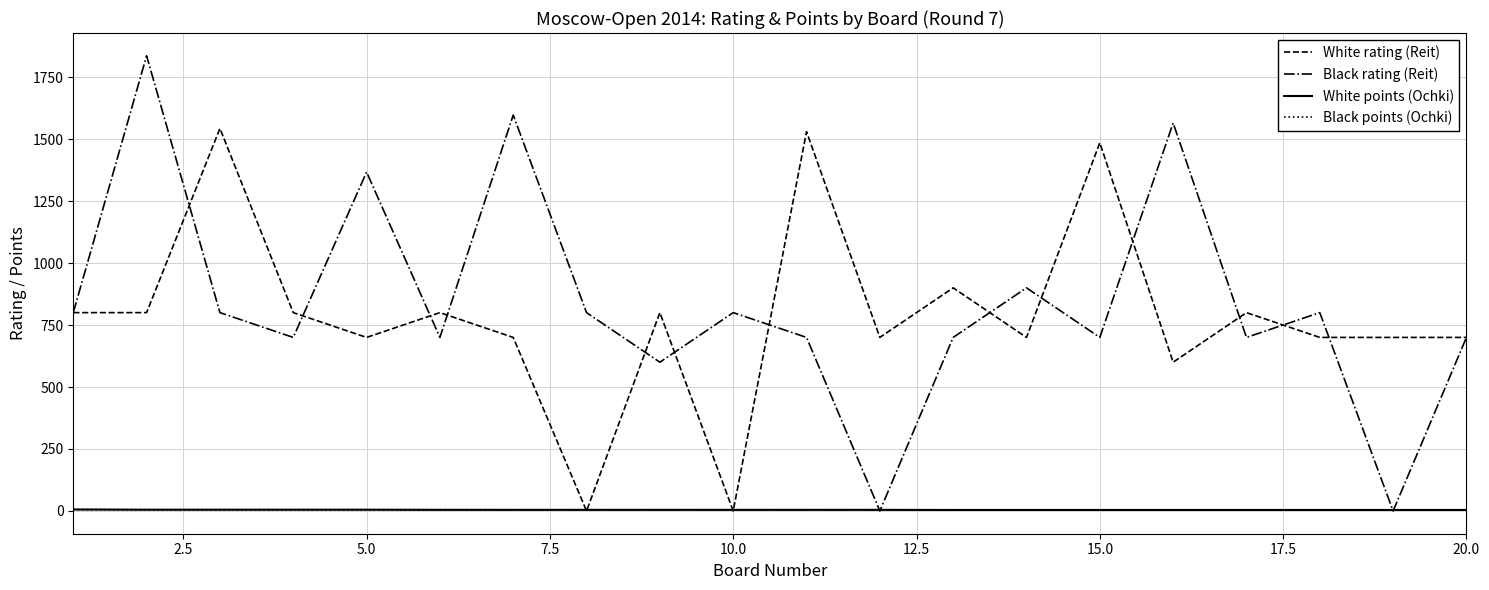

Which series has the widest spread of values?

Black rating (Reit)